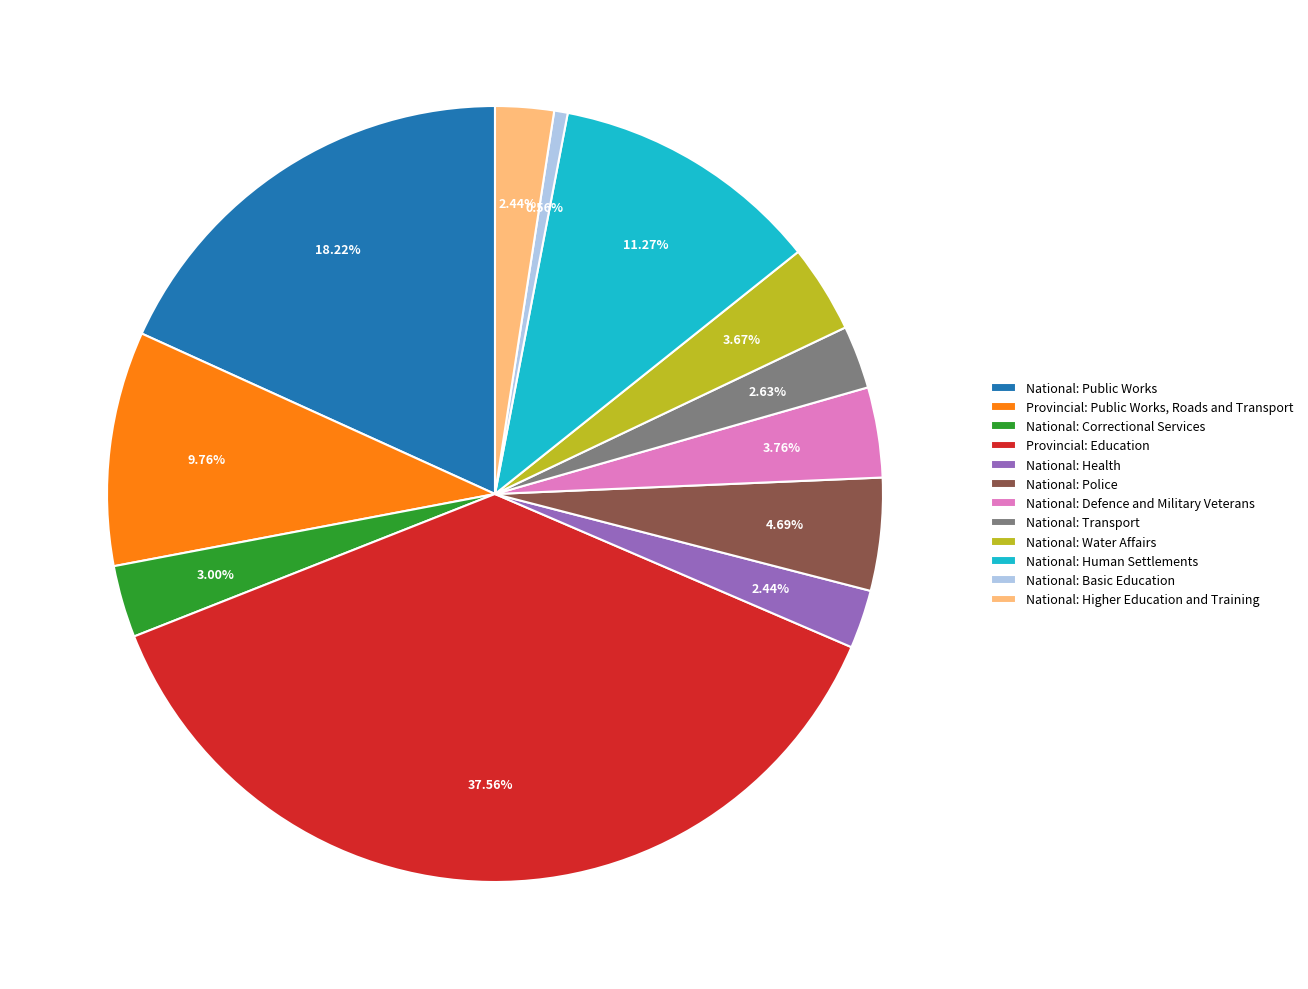

Approximately how many times larger is the value at National: Public Works compared to Provincial: Public Works, Roads and Transport?

1.9